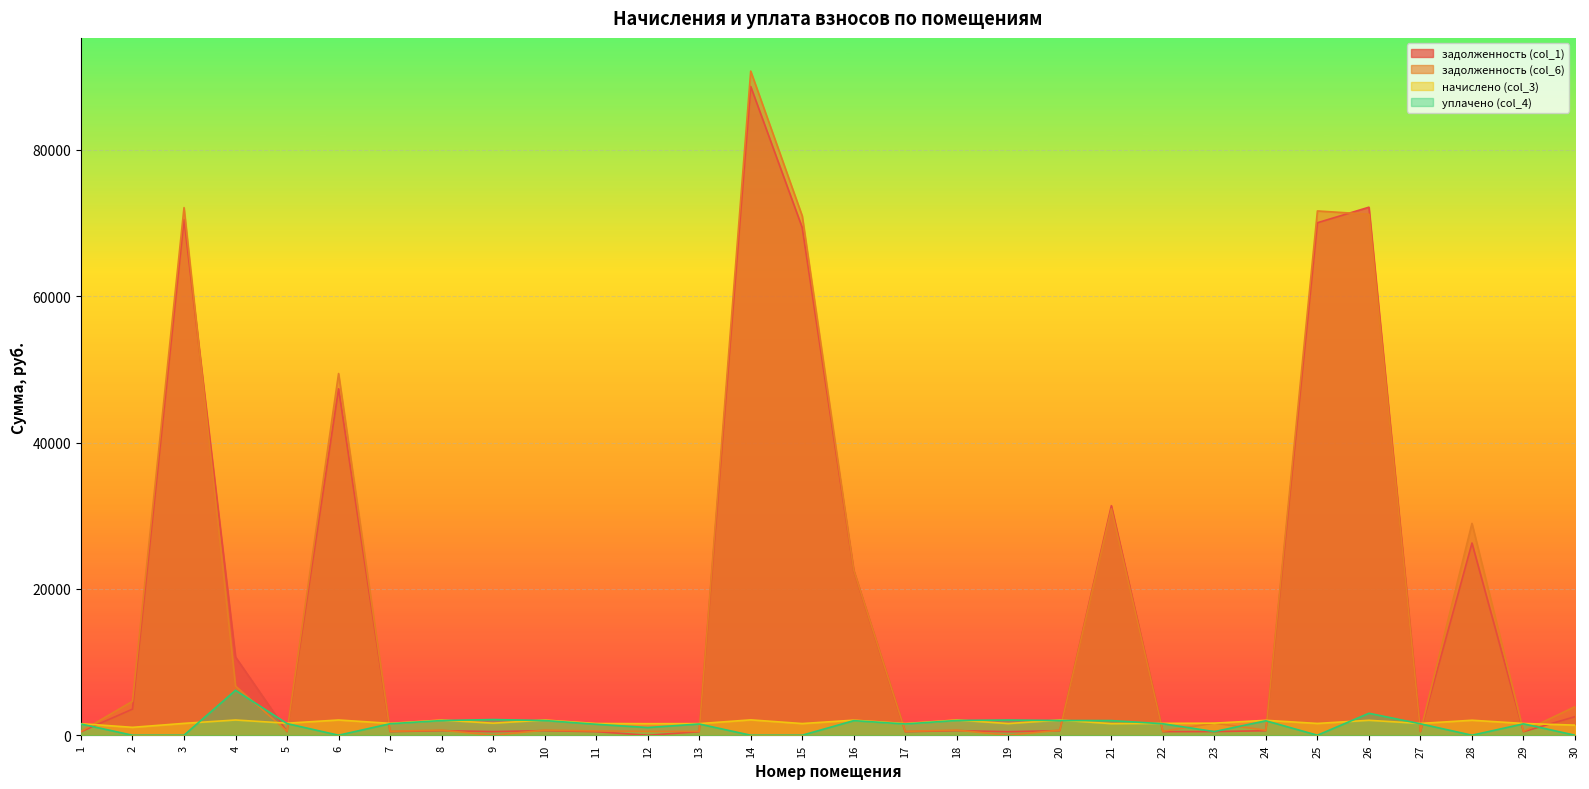

At which label is задолженность (col_1) closest to 44333?

6